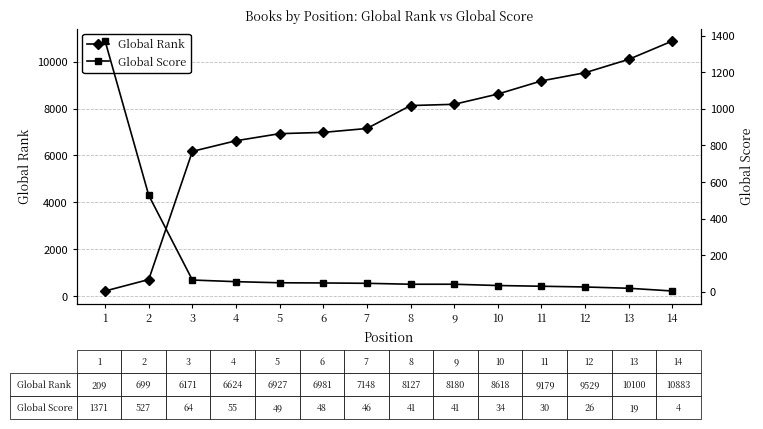

Rank the series at 5 from lowest to highest value.

Global Score, Global Rank